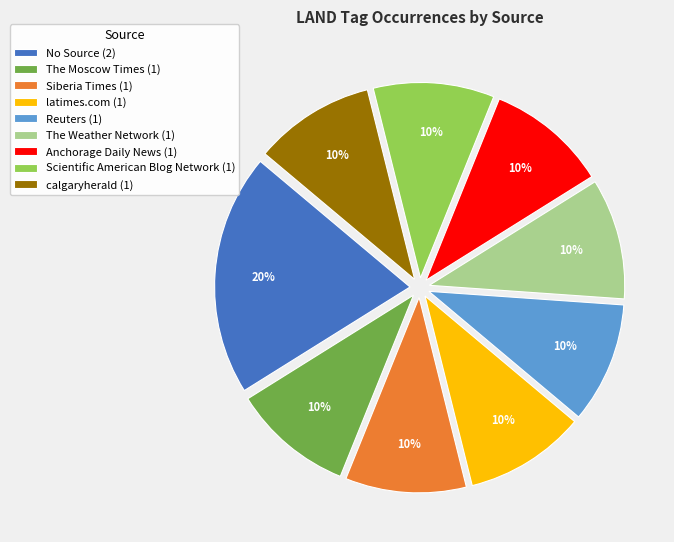

Is the sum of The Moscow Times (1) and No Source (2) greater than half?

No